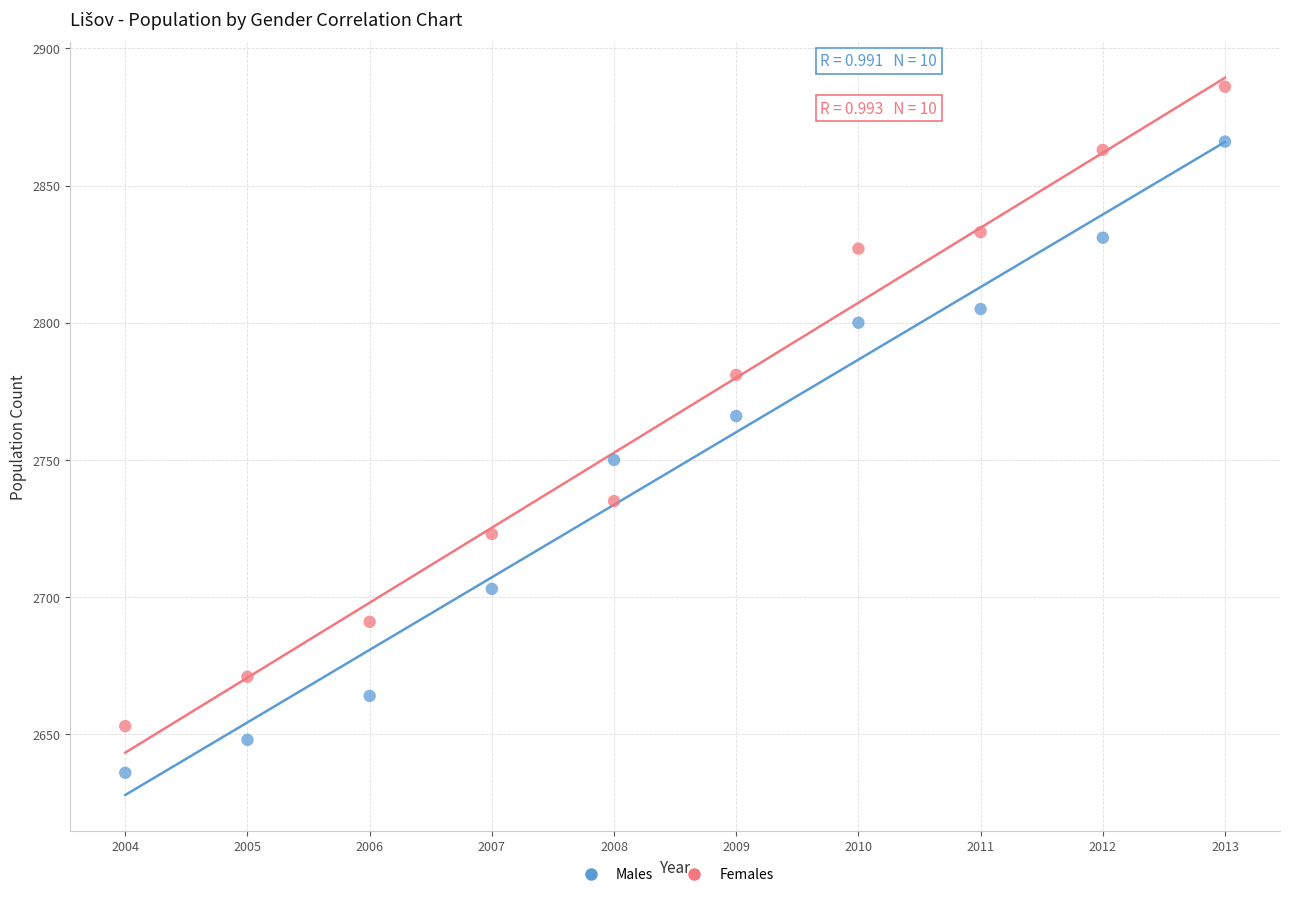

Which series reaches the minimum Y coordinate?

Males